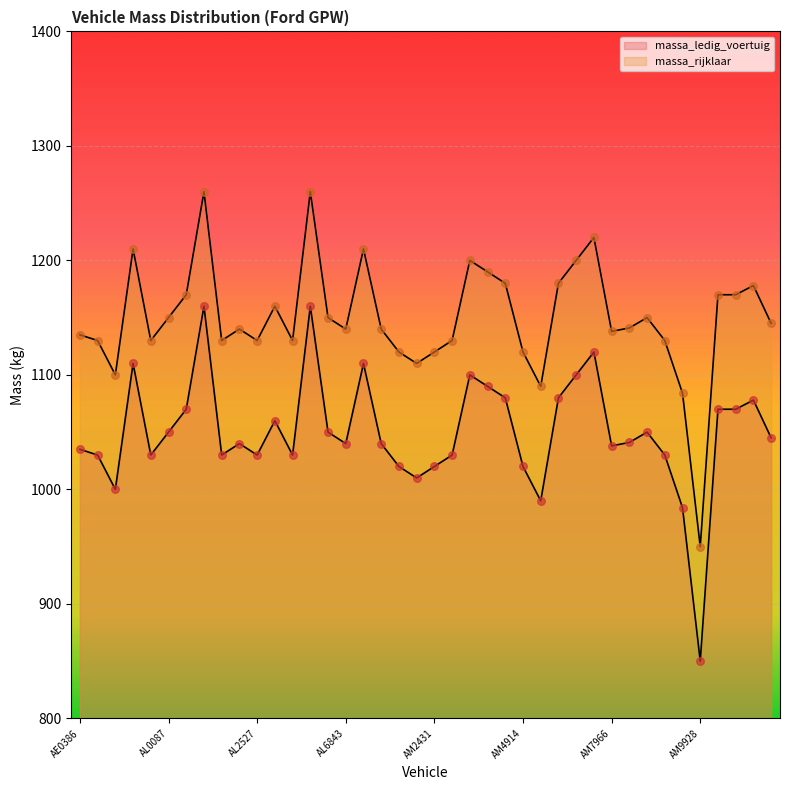

At how many categories does at least one series exceed 1131?

25